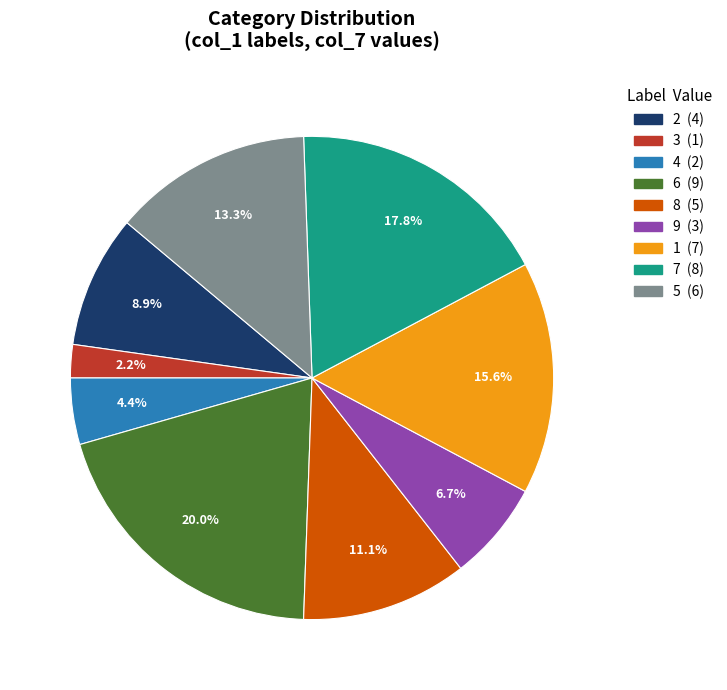

To the nearest percent, what percentage of the pie is 6?

20%